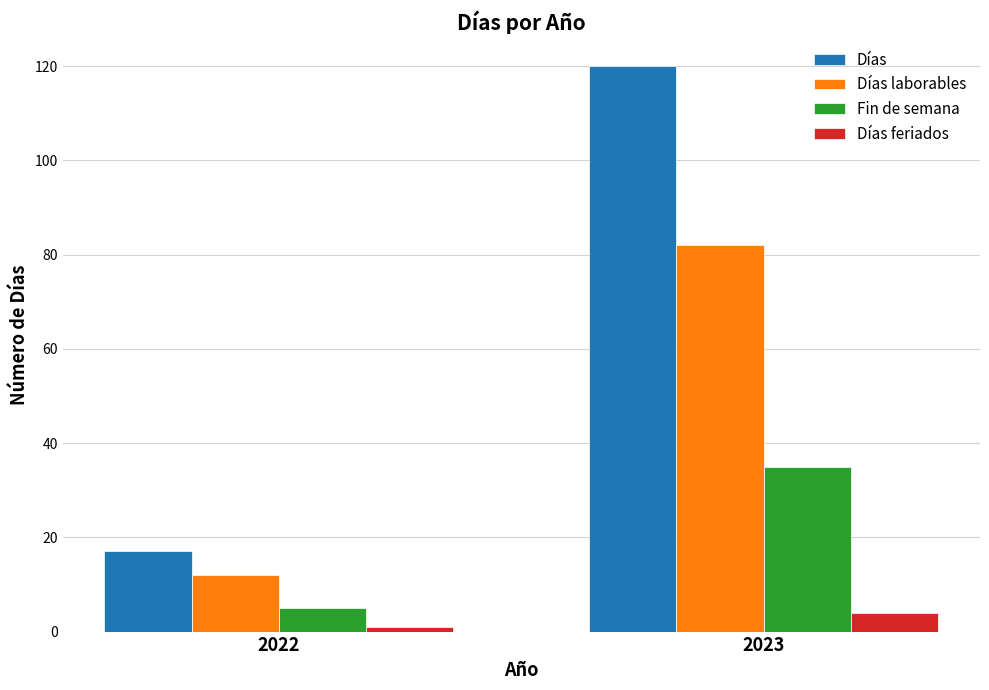

What is the smallest value displayed?

1